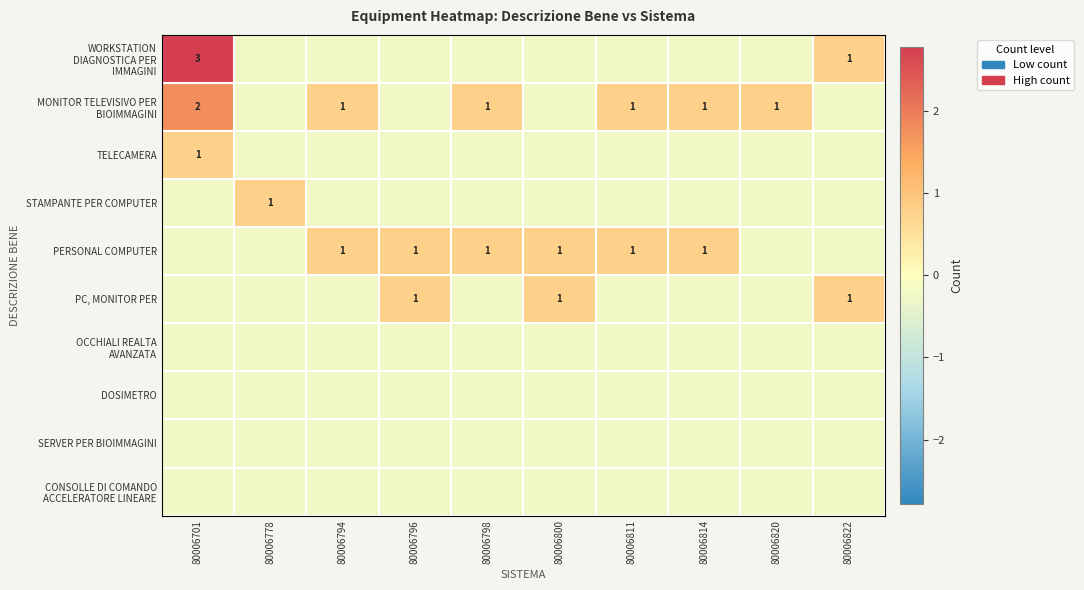

List the labels in order of SERVER PER BIOIMMAGINI value, smallest first.

80006701, 80006778, 80006794, 80006796, 80006798, 80006800, 80006811, 80006814, 80006820, 80006822